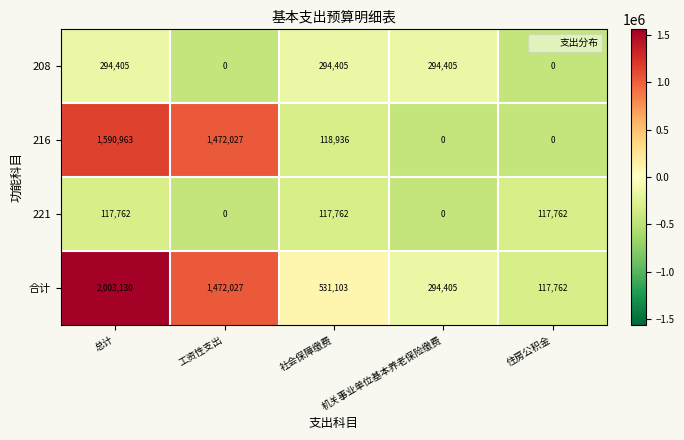

True or false: 208 has a value of 294405 at 机关事业单位基本养老保险缴费.

True